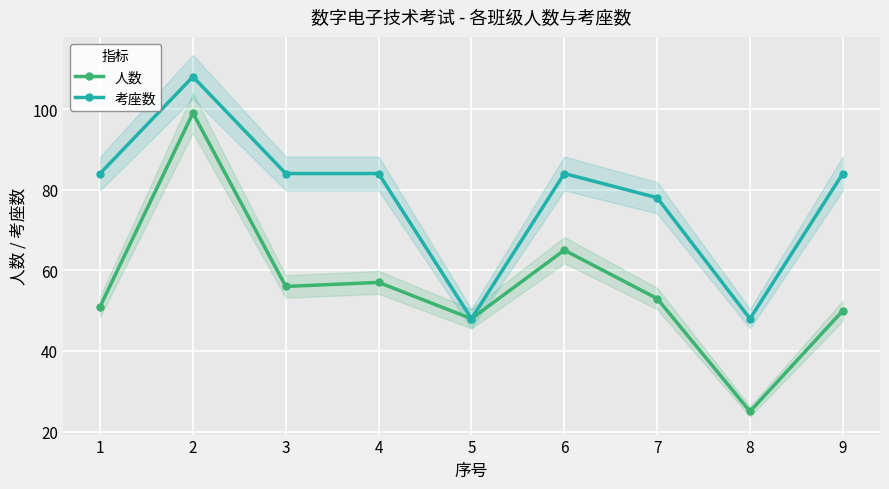

What value does the 考座数 series have at 6?

84